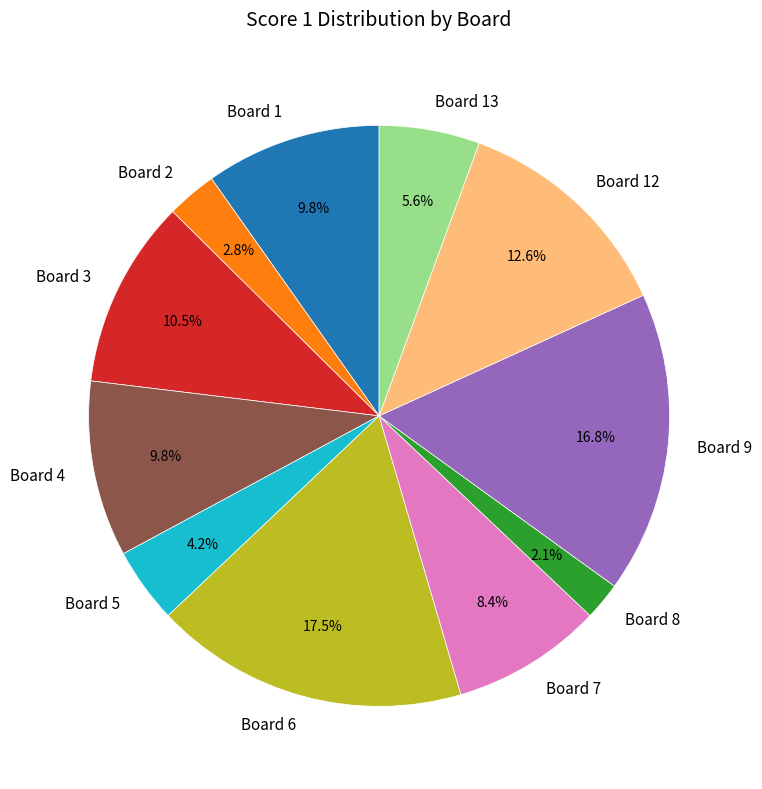

Is there a majority slice in this chart?

No